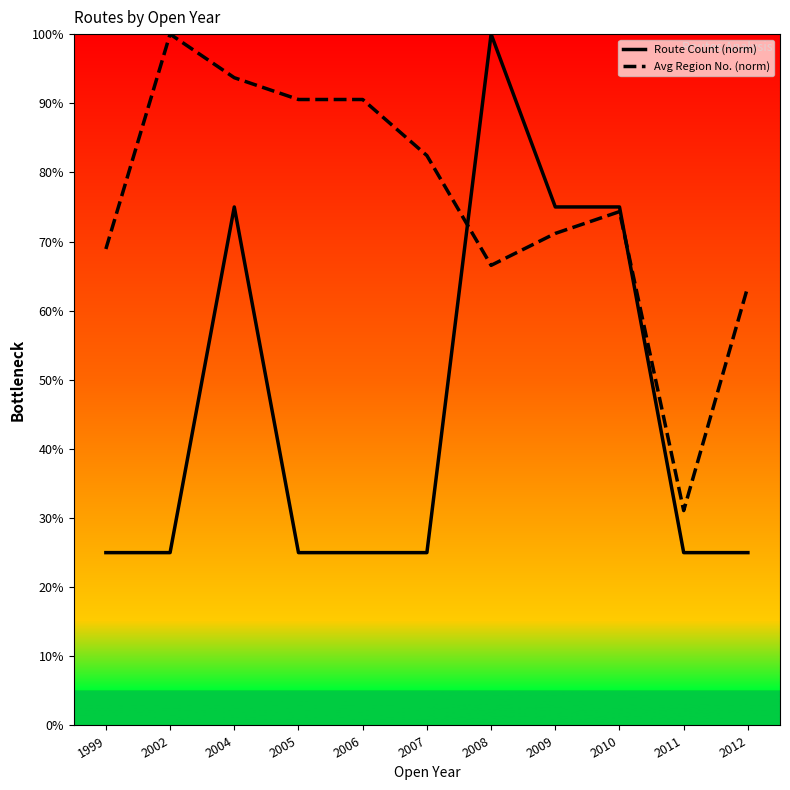

What value does the Avg Region No. (norm) series have at 2011?

31.1